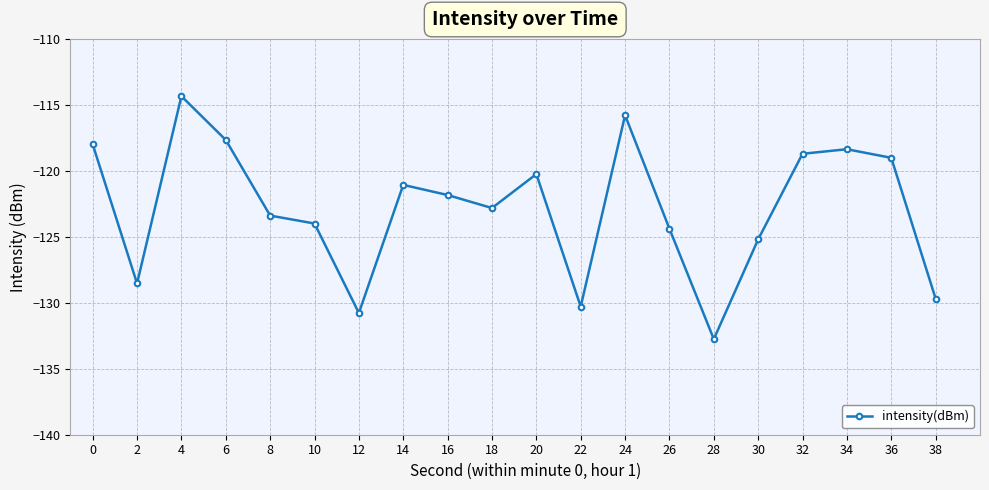

How many categories are shown in the chart?

20